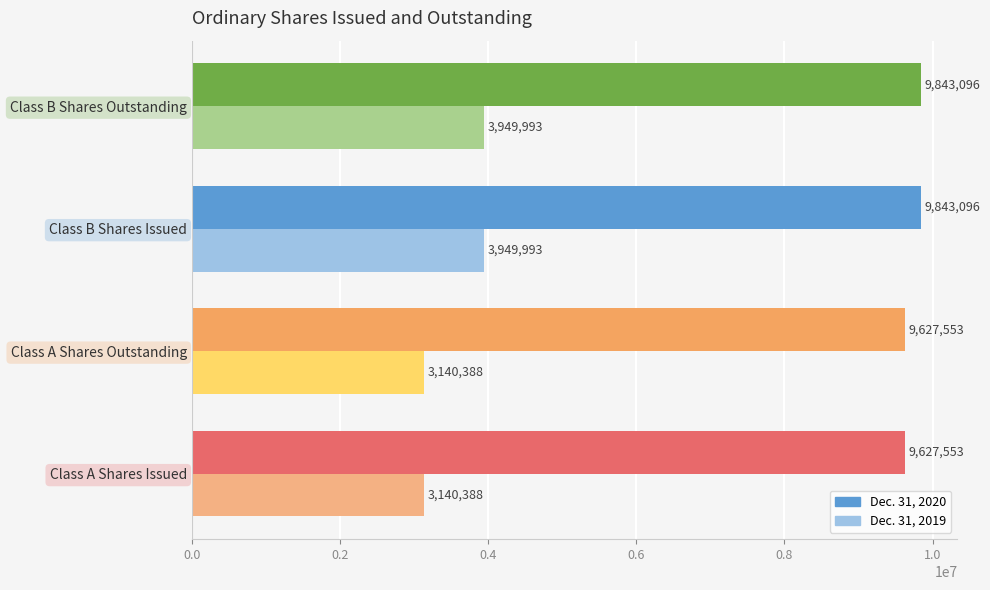

Which series has the largest range (max minus min)?

Dec. 31, 2019